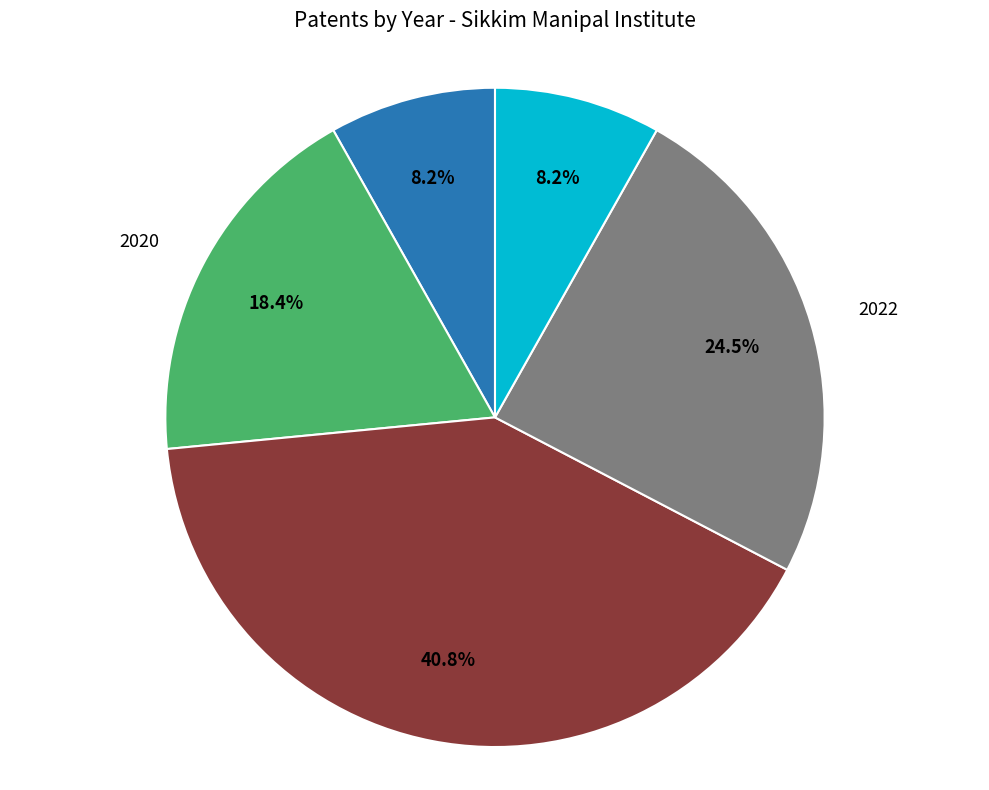

Does any single category account for the majority?

No